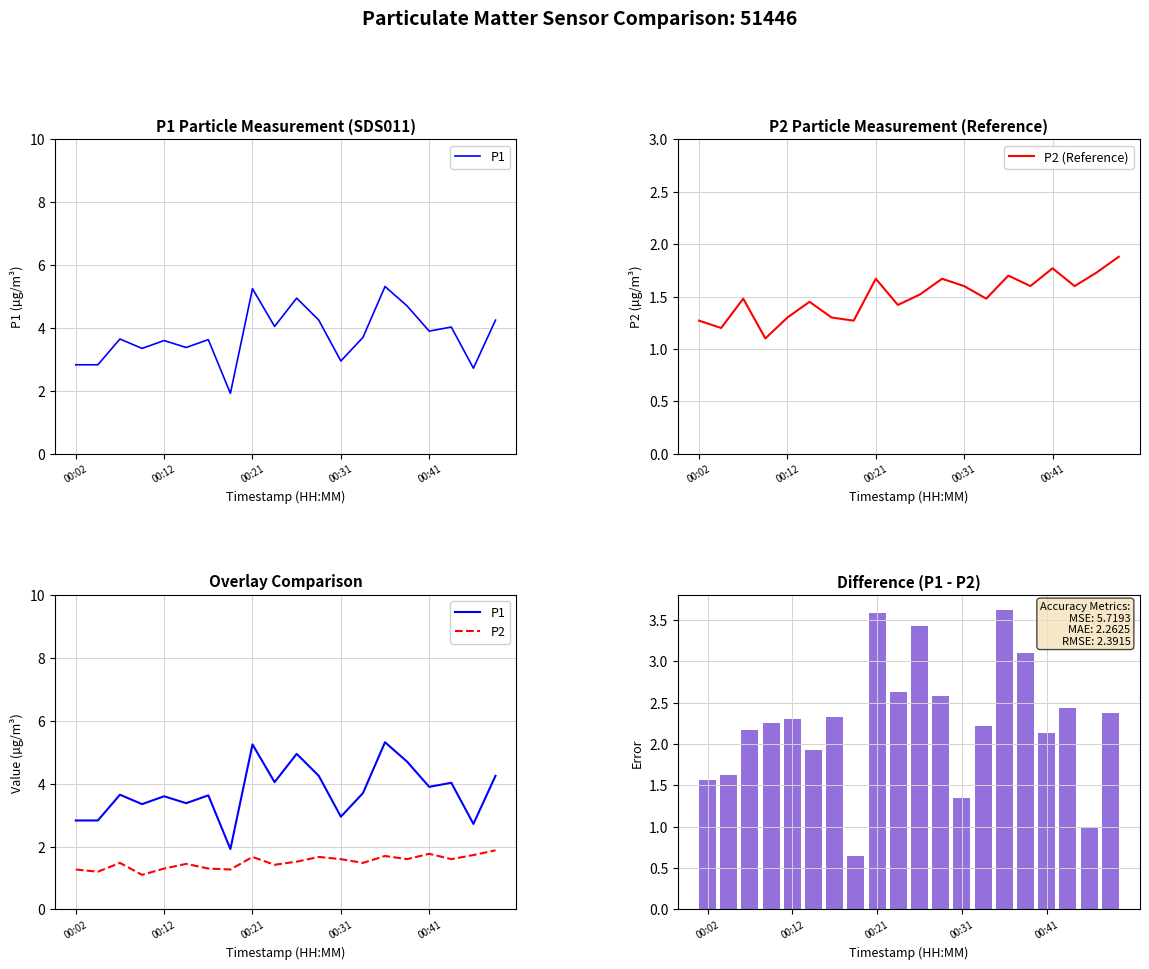

What is the sum of all Difference (P1-P2) values?

45.2